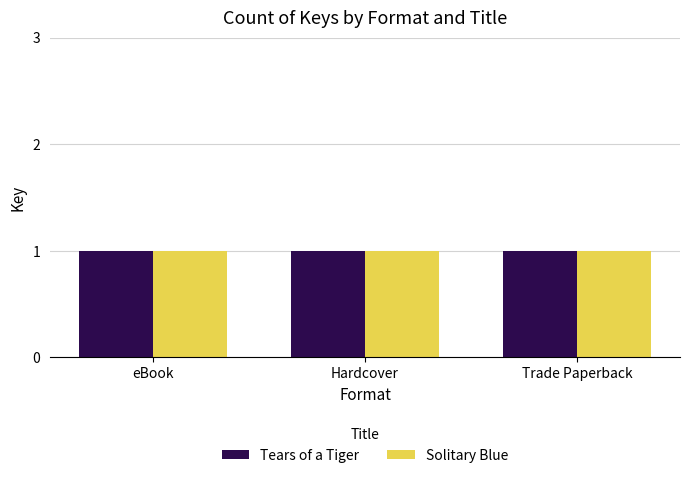

Which series has the largest total across all categories?

Solitary Blue